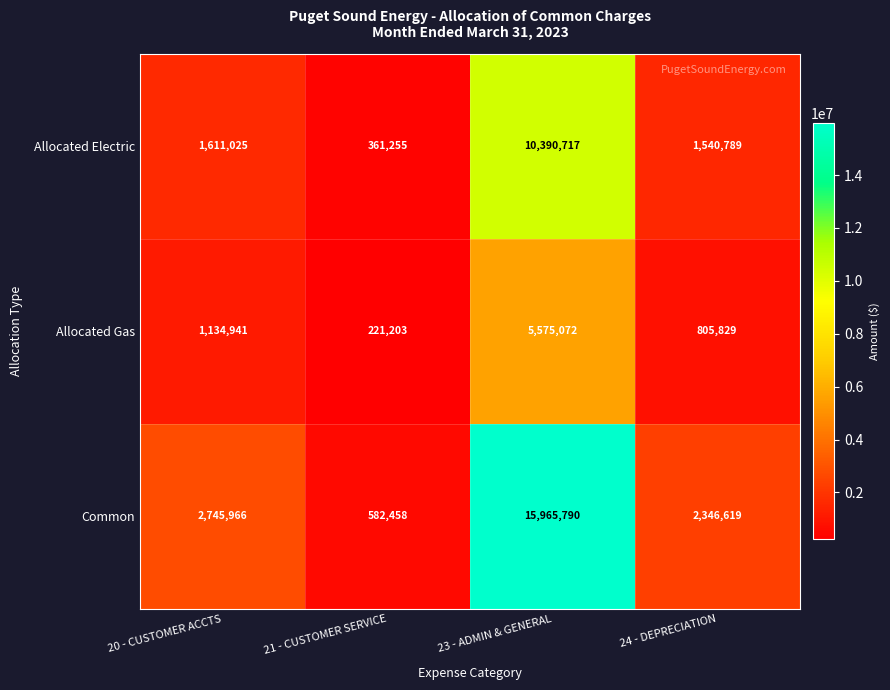

At which category is the sum across all series the highest?

23 - ADMIN & GENERAL